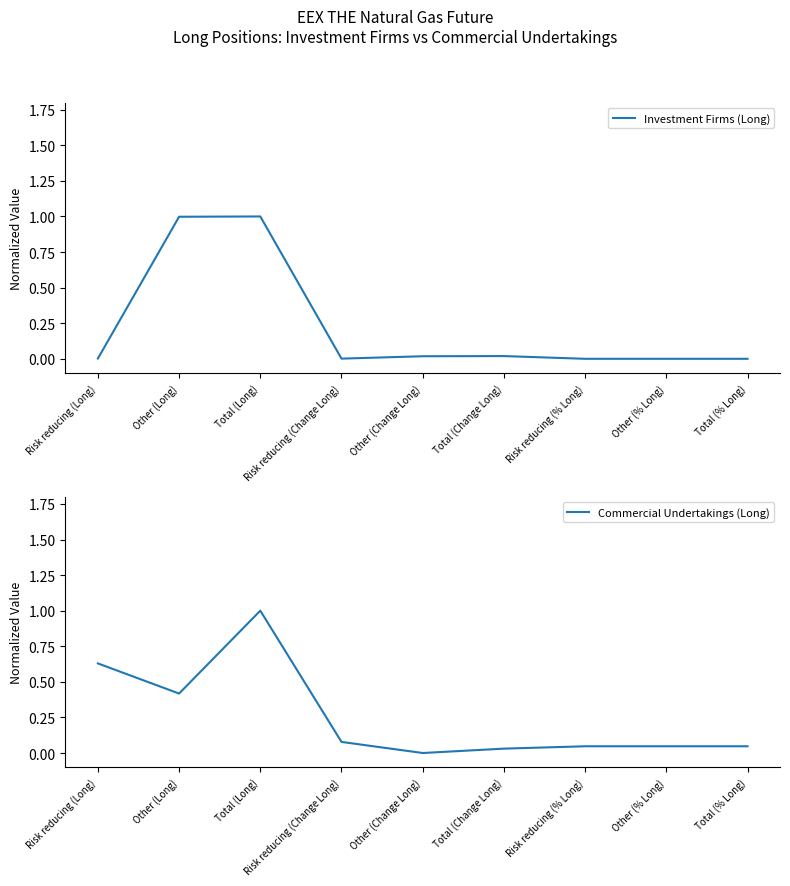

Reading left to right, list all the values displayed in this chart.

Investment Firms (Long): Risk reducing (Long)=0.0	Other (Long)=1.0	Total (Long)=1.0	Risk reducing (Change Long)=0.0	Other (Change Long)=0.0	Total (Change Long)=0.0	Risk reducing (% Long)=0.0	Other (% Long)=0.0	Total (% Long)=0.0
Commercial Undertakings (Long): Risk reducing (Long)=0.6	Other (Long)=0.4	Total (Long)=1.0	Risk reducing (Change Long)=0.1	Other (Change Long)=0.0	Total (Change Long)=0.0	Risk reducing (% Long)=0.0	Other (% Long)=0.0	Total (% Long)=0.0